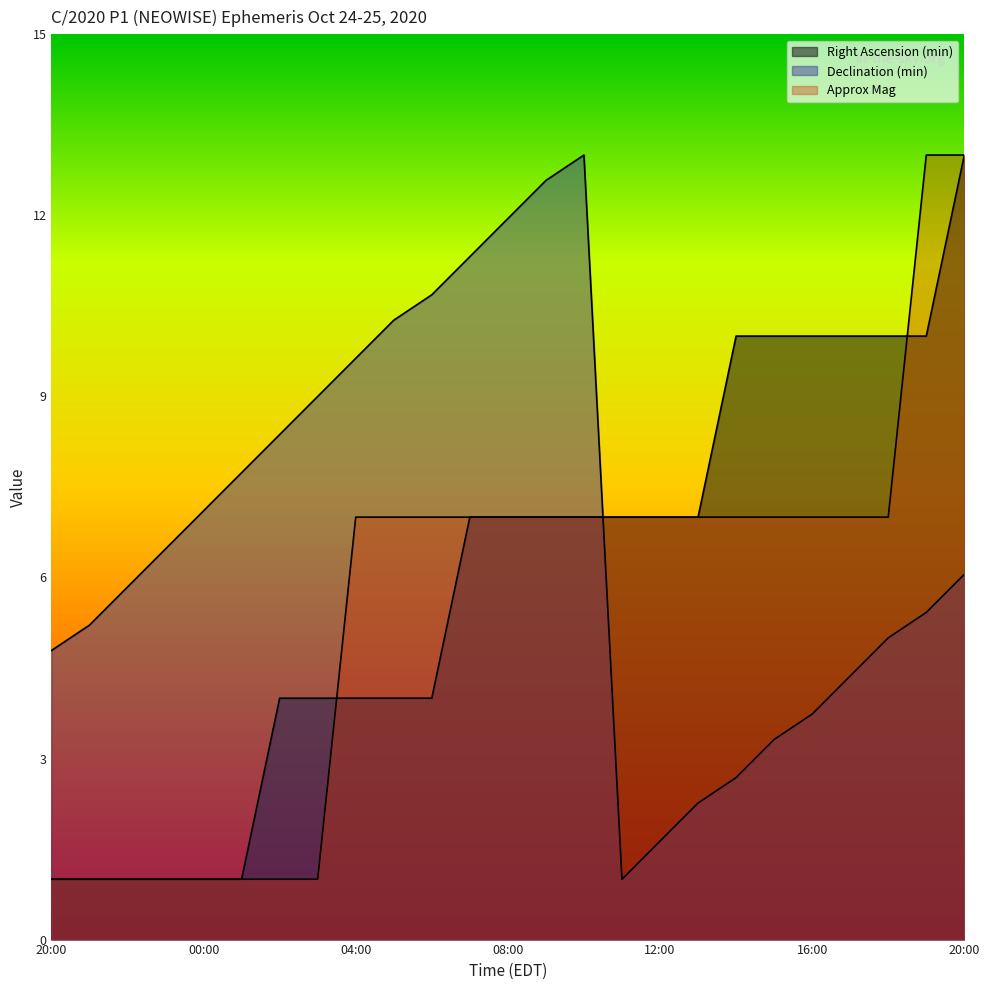

Between 23:00 and 03:00, which series saw the biggest shift?

Right Ascension (min)